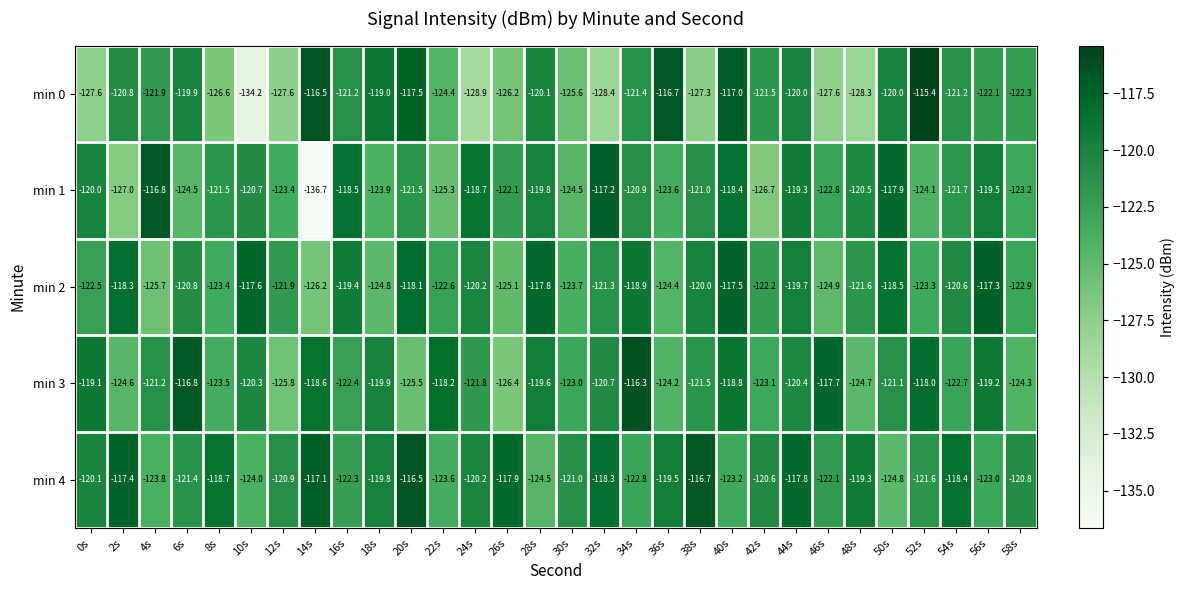

What is the spread (max minus min) of values at 48s?

9.0